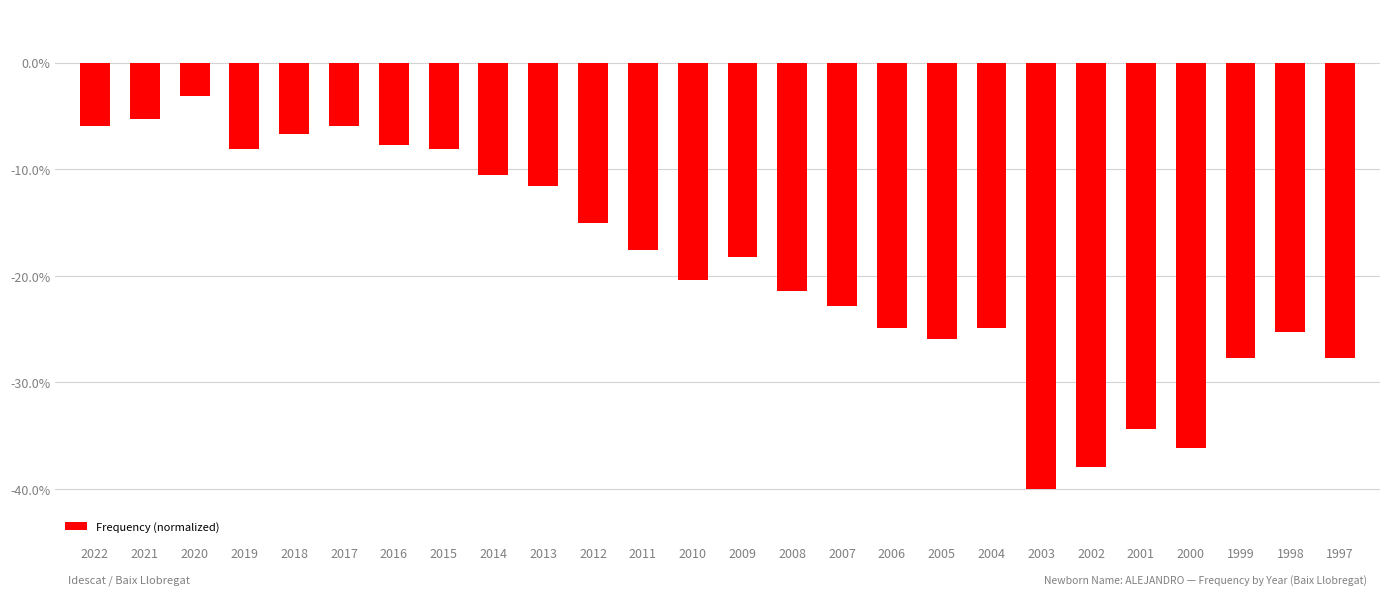

How many bars are there in total?

26